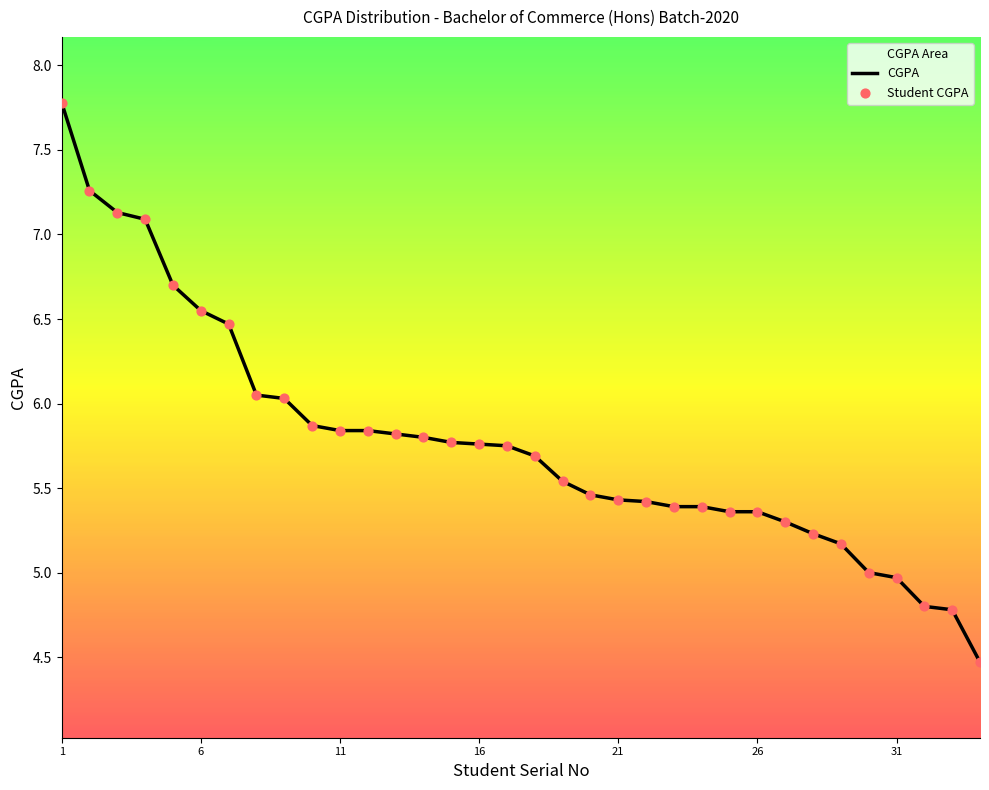

At how many categories does at least one series exceed 7?

4